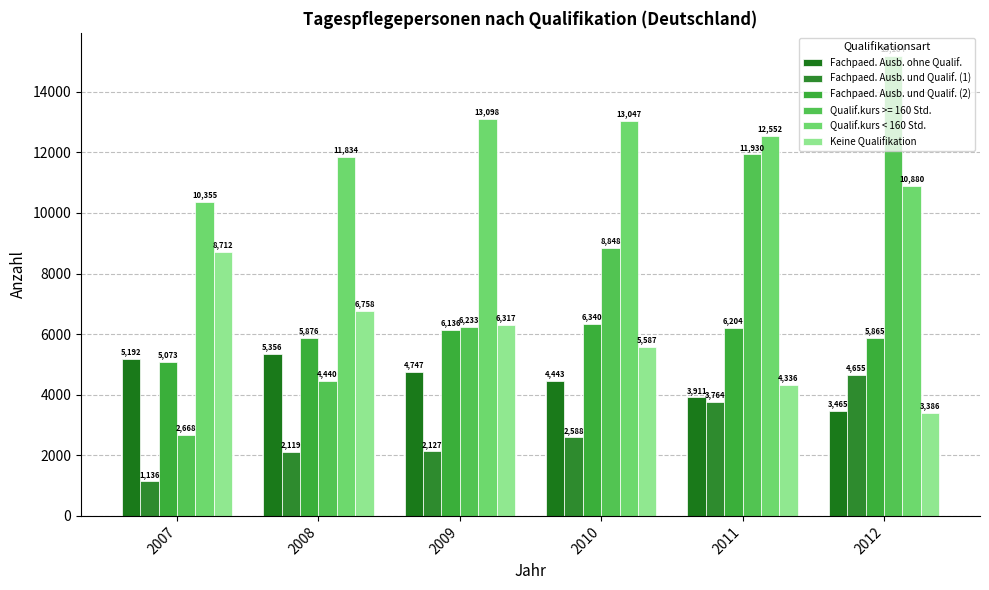

What is the average value of the Qualif.kurs < 160 Std. series?

11961